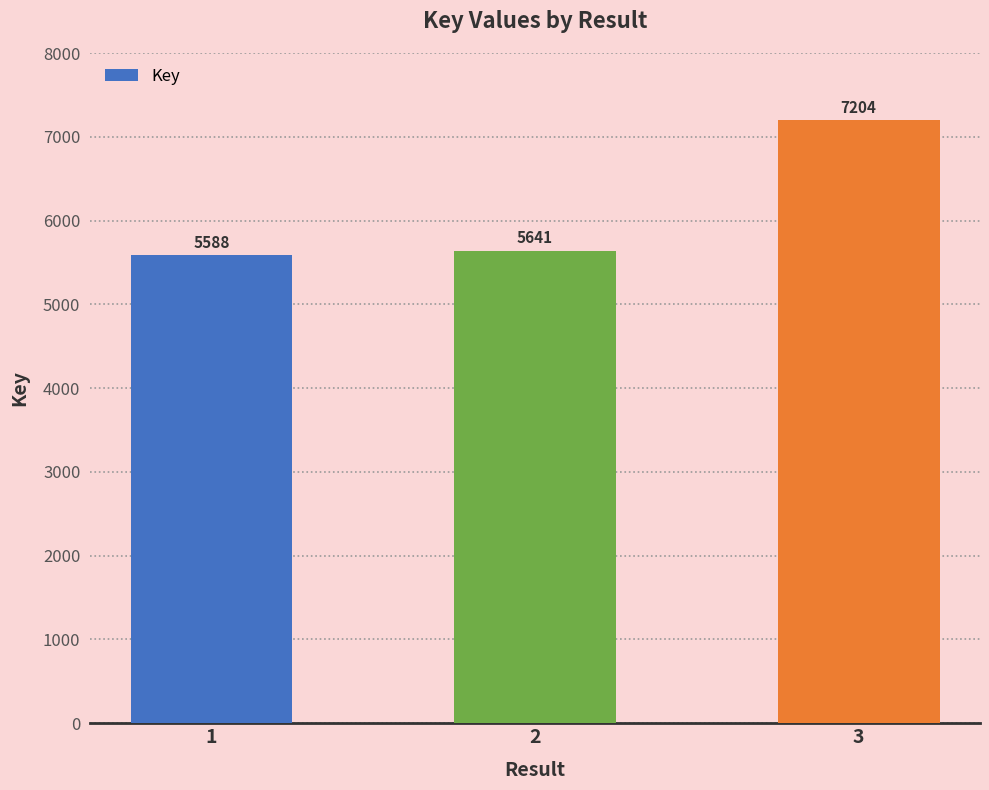

What is the minimum value shown in the chart?

5588